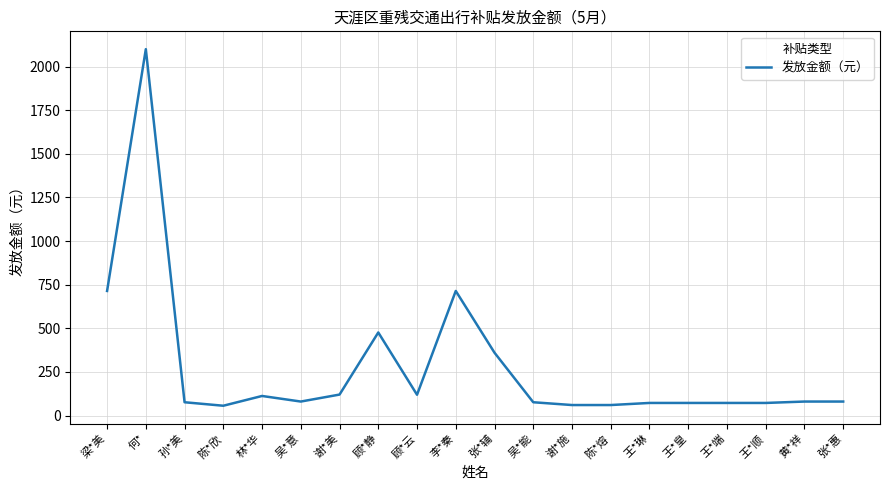

Between 陈*熔 and 何*, which is larger?

何*